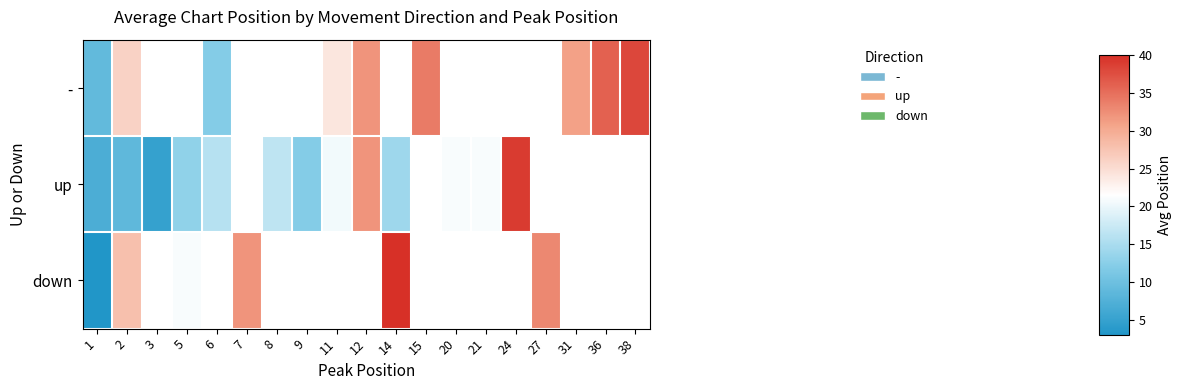

How many categories are shown in the chart?

19